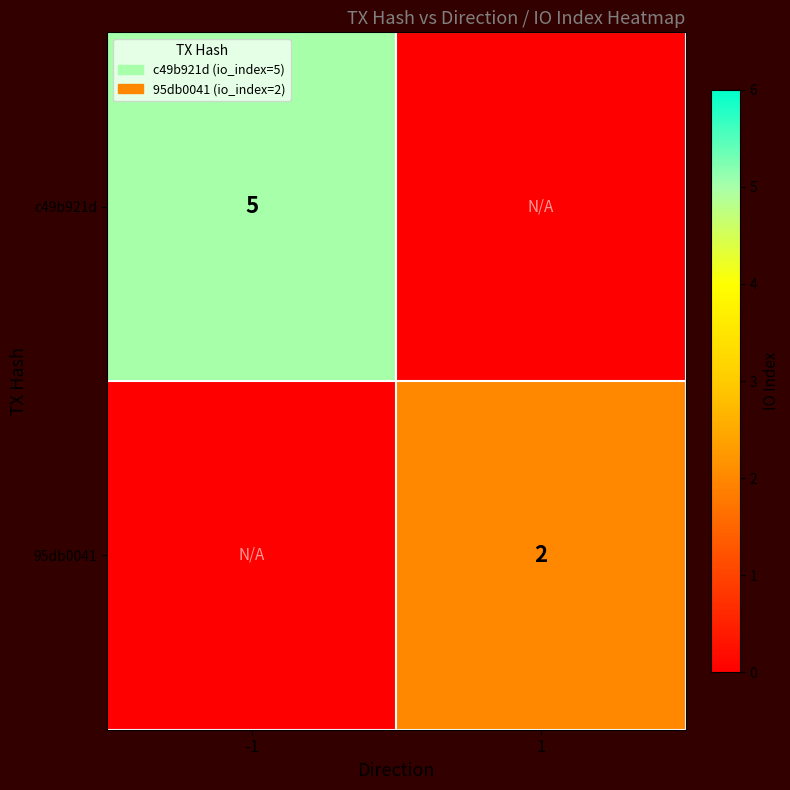

The 95db0041 series shows 2 at 1. True or false?

True